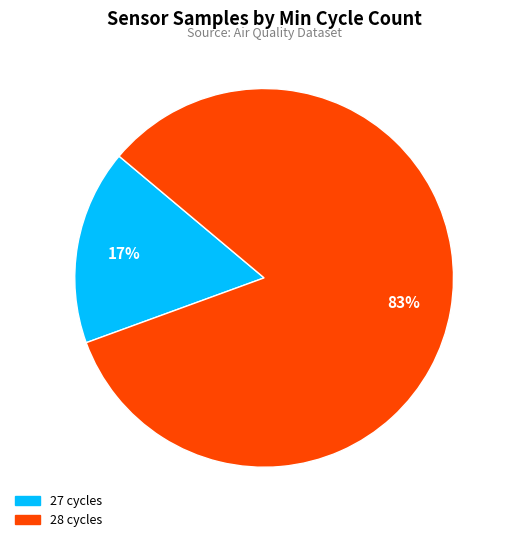

Which category accounts for the majority?

28 cycles